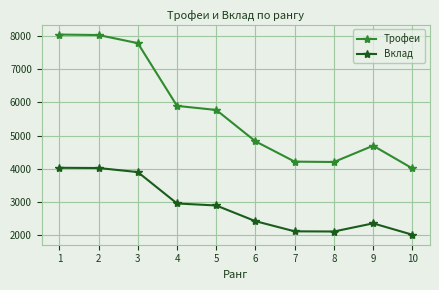

Which series has the largest total across all categories?

Трофеи